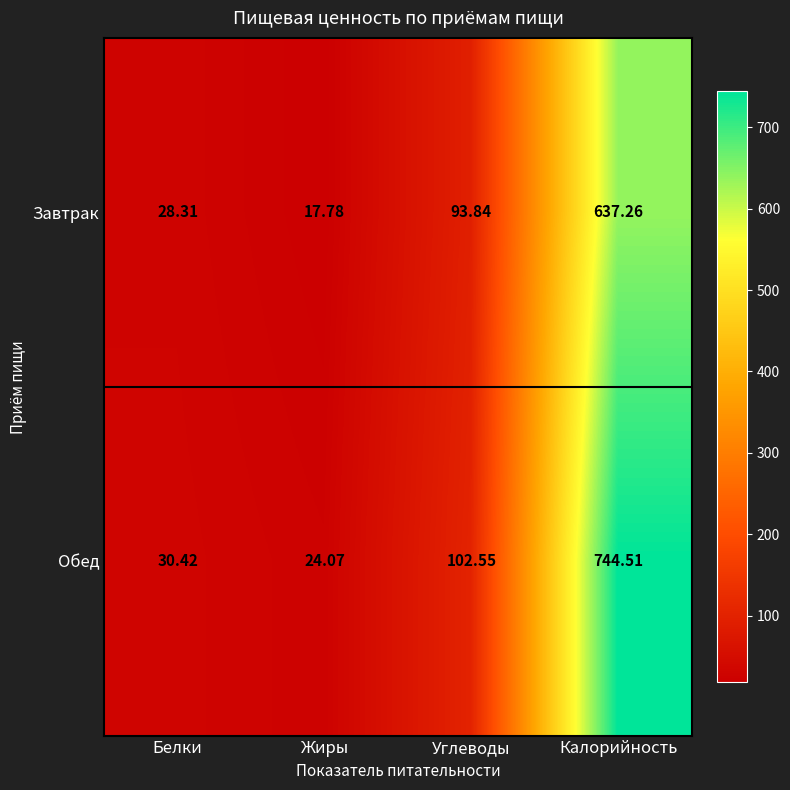

Is the value of Обед at Углеводы greater than the value of Завтрак at Углеводы?

Yes